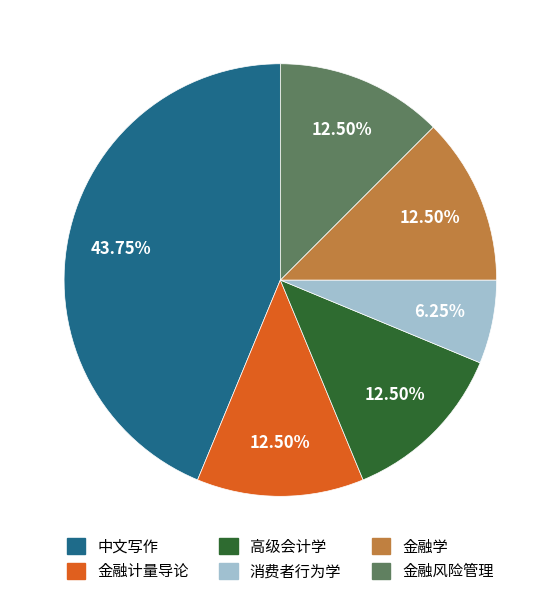

To the nearest percent, what is the combined percentage of 金融学 and 消费者行为学?

19%